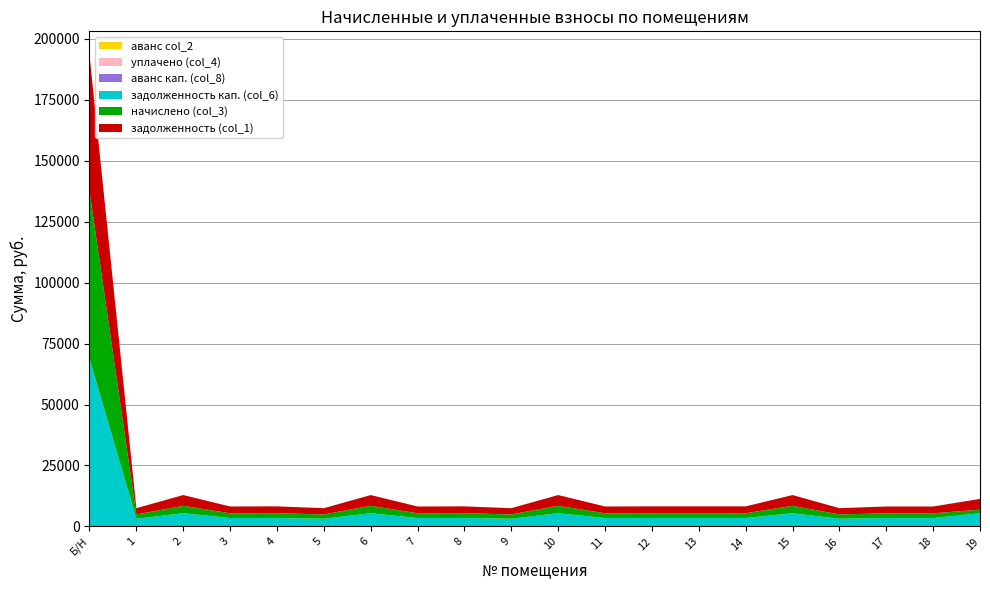

What is the average value of the задолженность кап. (col_6) series?

7149.5